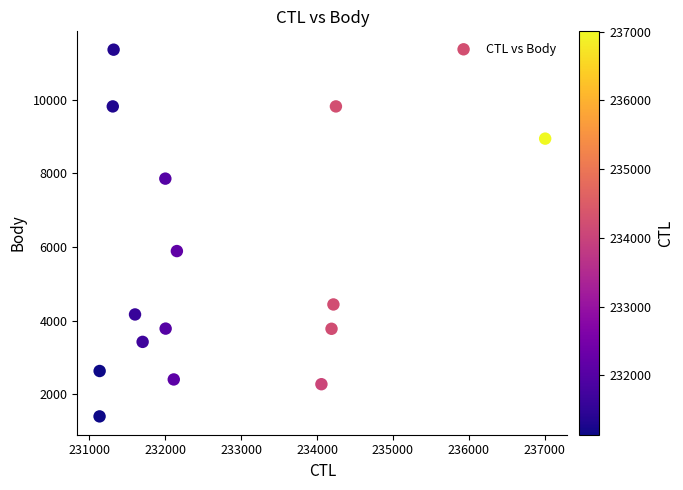

What Y value in the scatter plot is closest to 6379?

5890